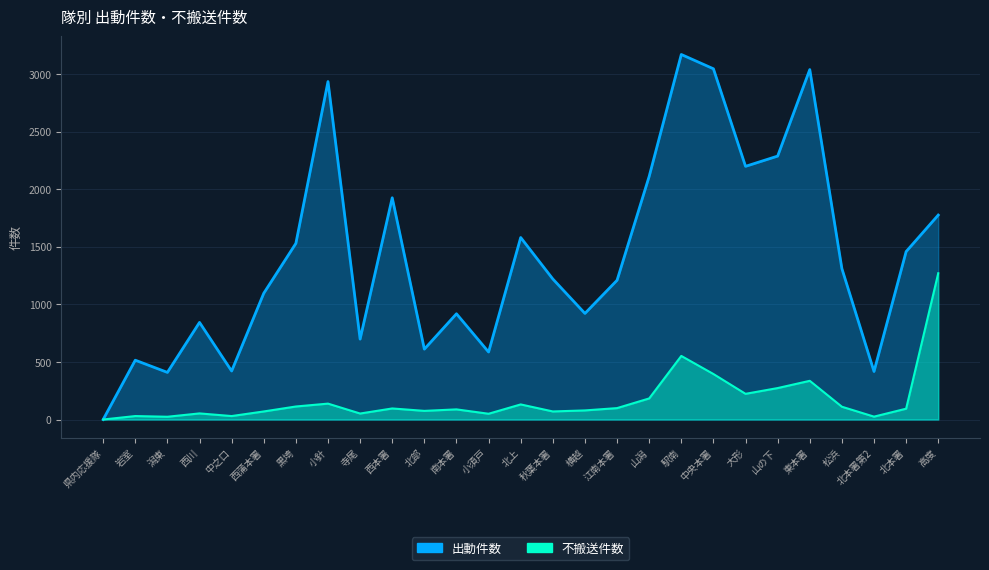

Rank the categories by 出動件数 value from highest to lowest.

駅南, 中央本署, 東本署, 小針, 山の下, 大形, 山潟, 西本署, 高度, 北上, 黒埼, 北本署, 松浜, 秋葉本署, 江南本署, 西蒲本署, 横越, 南本署, 西川, 寺尾, 北部, 小須戸, 岩室, 中之口, 北本署第2, 潟東, 県内応援隊